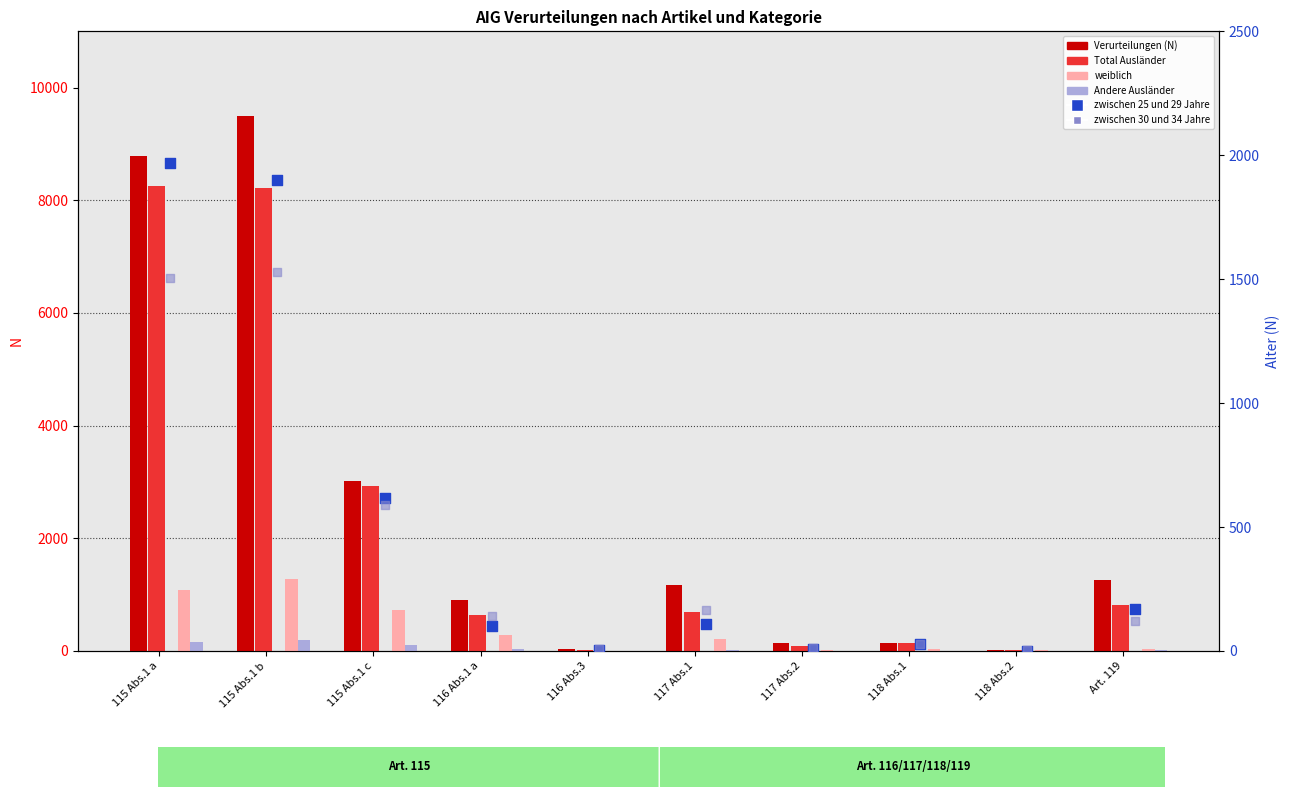

What are all the series names shown in the legend?

Verurteilungen (N), Total Ausländer, weiblich, Andere Ausländer, zwischen 25 und 29 Jahre, zwischen 30 und 34 Jahre